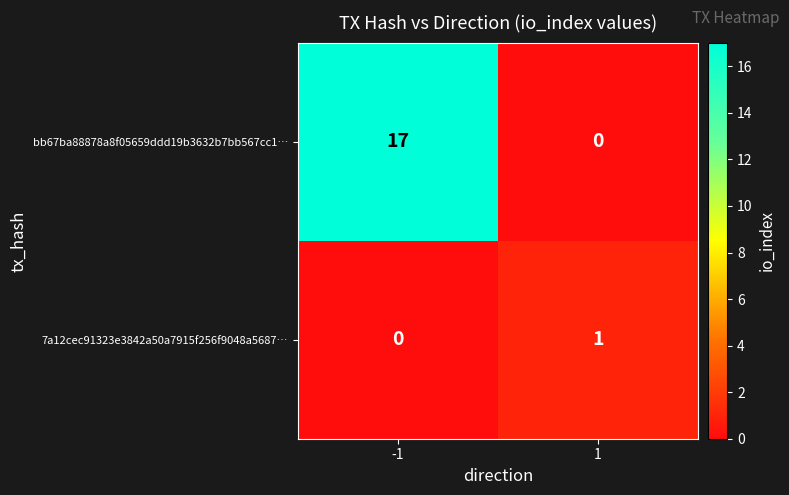

Rank the series at 1 from lowest to highest value.

bb67ba88878a8f05659ddd19b3632b7bb567cc1…, 7a12cec91323e3842a50a7915f256f9048a5687…